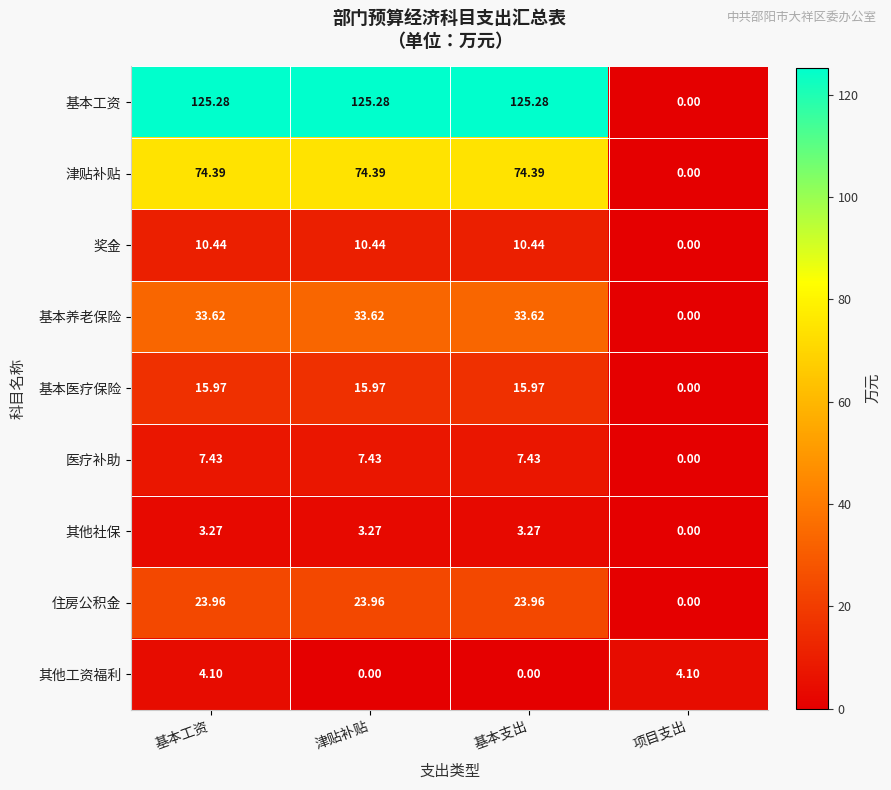

Which series has the largest total across all categories?

基本工资